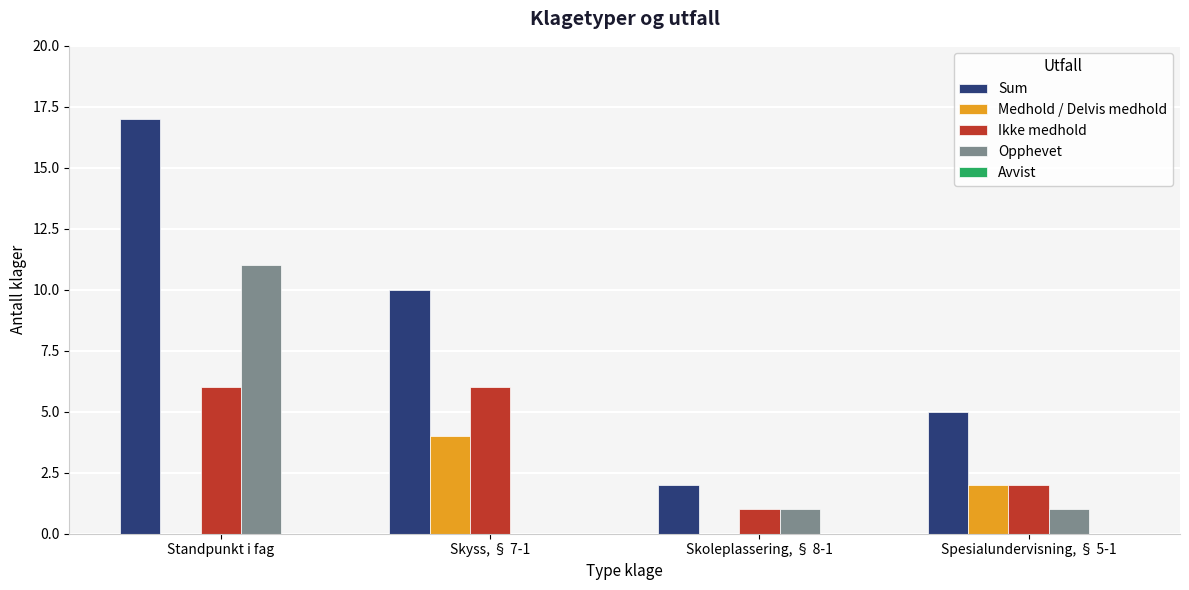

What is the maximum value for Opphevet?

11